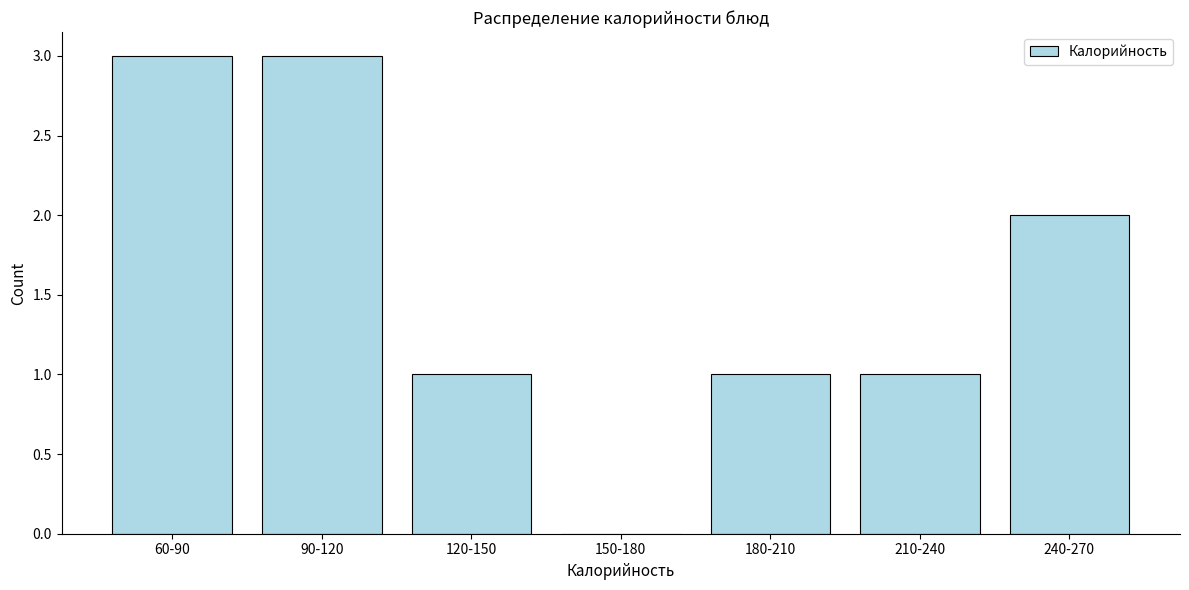

Reading right to left, transcribe all the data shown in this chart.

240-270=2	210-240=1	180-210=1	150-180=0	120-150=1	90-120=3	60-90=3